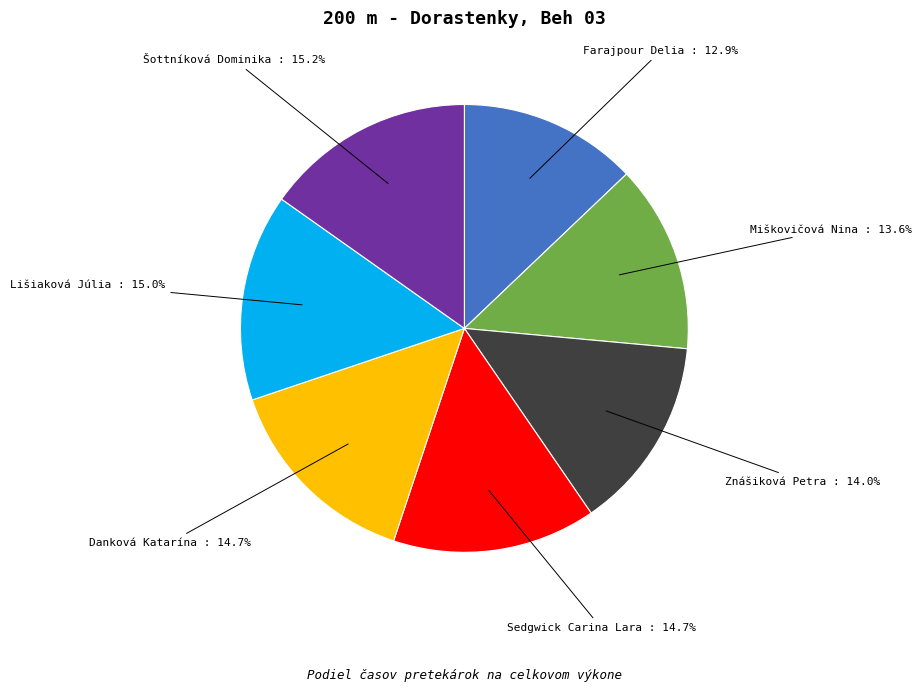

What is the ratio of the value at Znášiková Petra to the value at Miškovičová Nina?

1.0